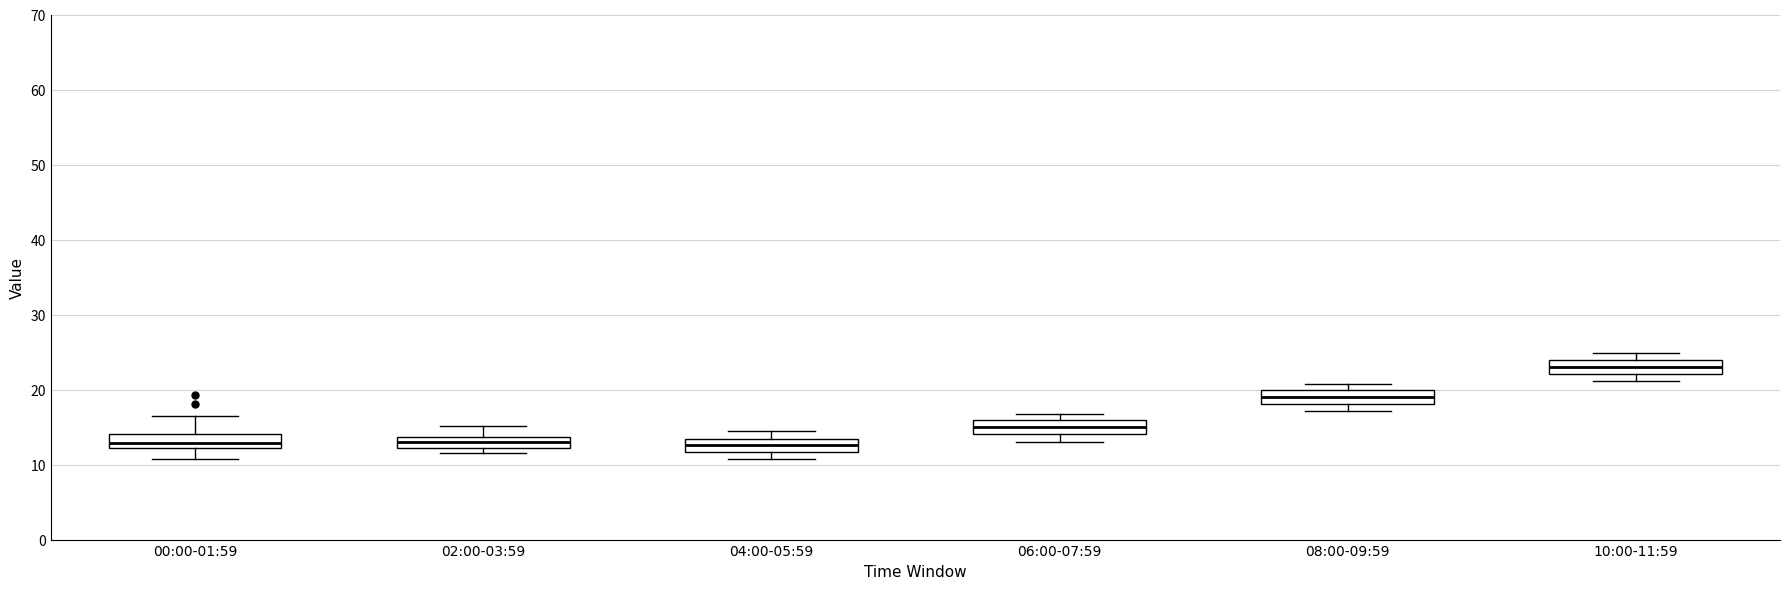

Where is the lower edge of the box for 08:00-09:59 on the y-axis? The values are not printed on the chart, so give them approximately, as read against the axis.

18